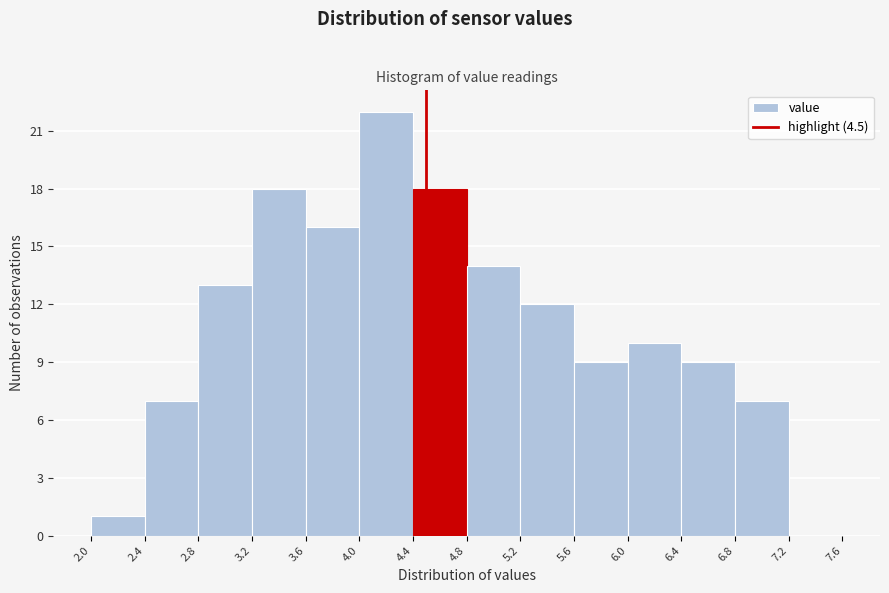

Reading left to right, transcribe this chart: for each bar, give the range it covers on the x-axis and its height. The values are not printed on the chart, so give them approximately, as read against the axis.

2.0 to 2.4: 1
2.4 to 2.8: 7
2.8 to 3.2: 13
3.2 to 3.6: 18
3.6 to 4.0: 16
4.0 to 4.4: 22
4.4 to 4.8: 18
4.8 to 5.2: 14
5.2 to 5.6: 12
5.6 to 6.0: 9
6.0 to 6.4: 10
6.4 to 6.8: 9
6.8 to 7.2: 7
7.2 to 7.6: 0